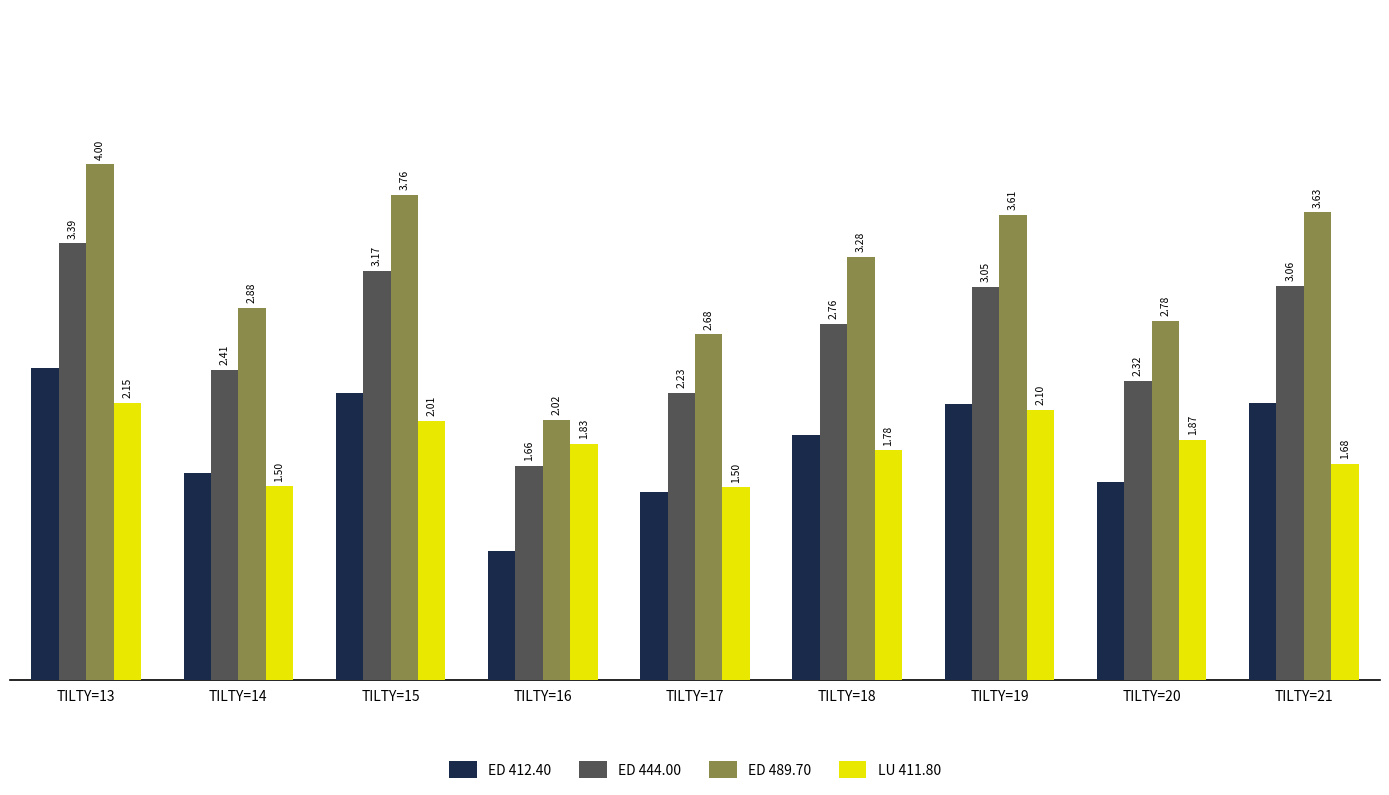

At which category is the sum across all series the highest?

TILTY=13